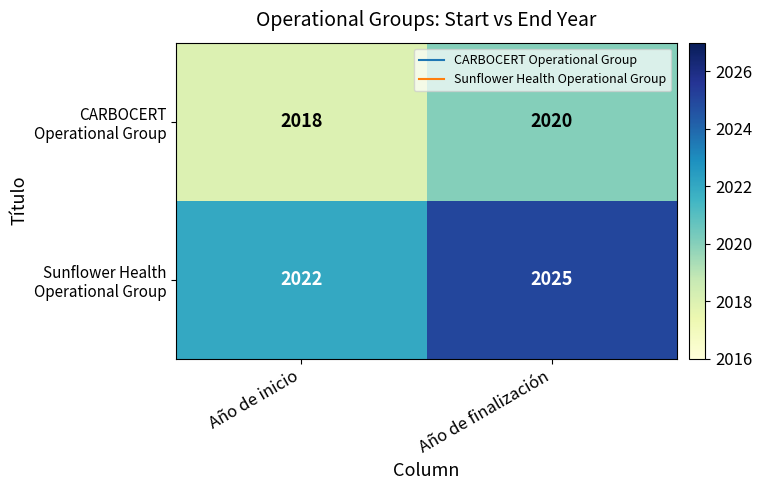

What is the difference between the highest and lowest values at Año de finalización?

5